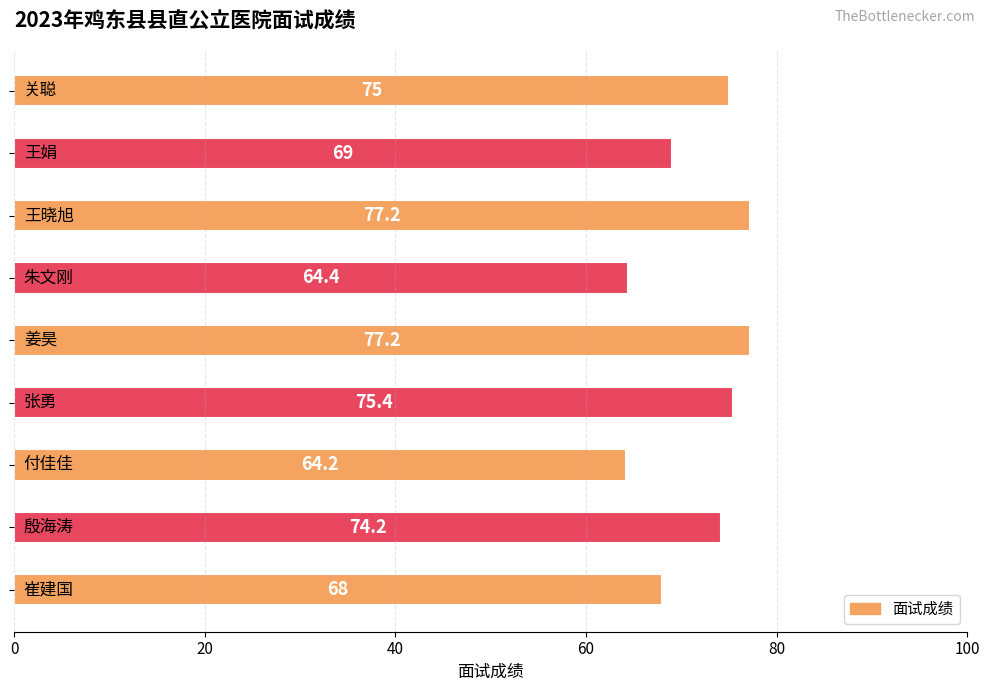

What is the value of the 7th bar from the top?

64.2